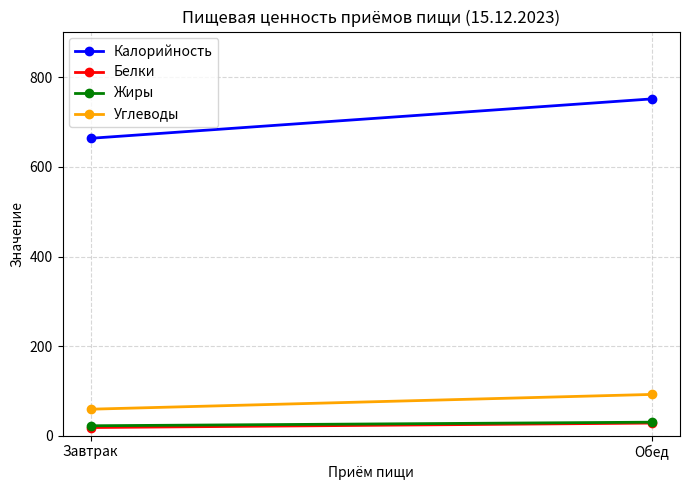

Reading left to right, extract all data points from this chart.

Калорийность: 664	752
Белки: 18	28
Жиры: 22	30
Углеводы: 59	92